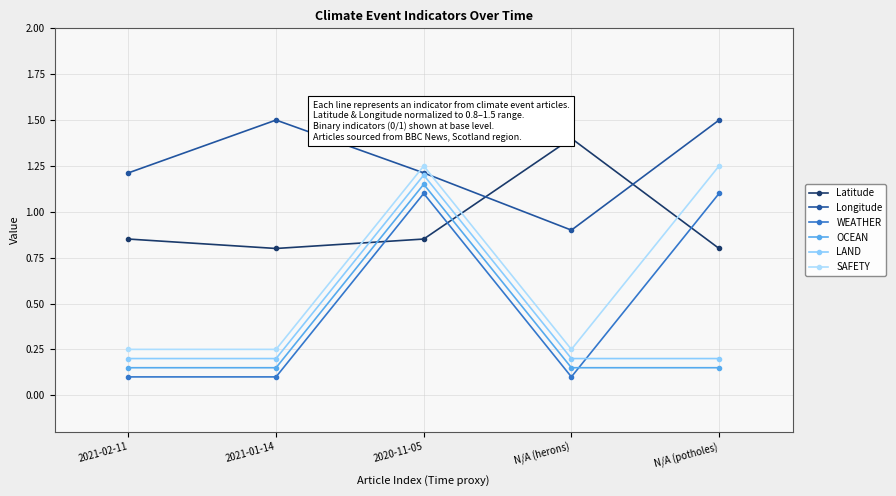

Reading right to left, list all the values displayed in this chart.

Latitude: 0.8	1.4	0.9	0.8	0.9
Longitude: 1.5	0.9	1.2	1.5	1.2
WEATHER: 1.1	0.1	1.1	0.1	0.1
OCEAN: 0.2	0.2	1.1	0.2	0.2
LAND: 0.2	0.2	1.2	0.2	0.2
SAFETY: 1.2	0.2	1.2	0.2	0.2